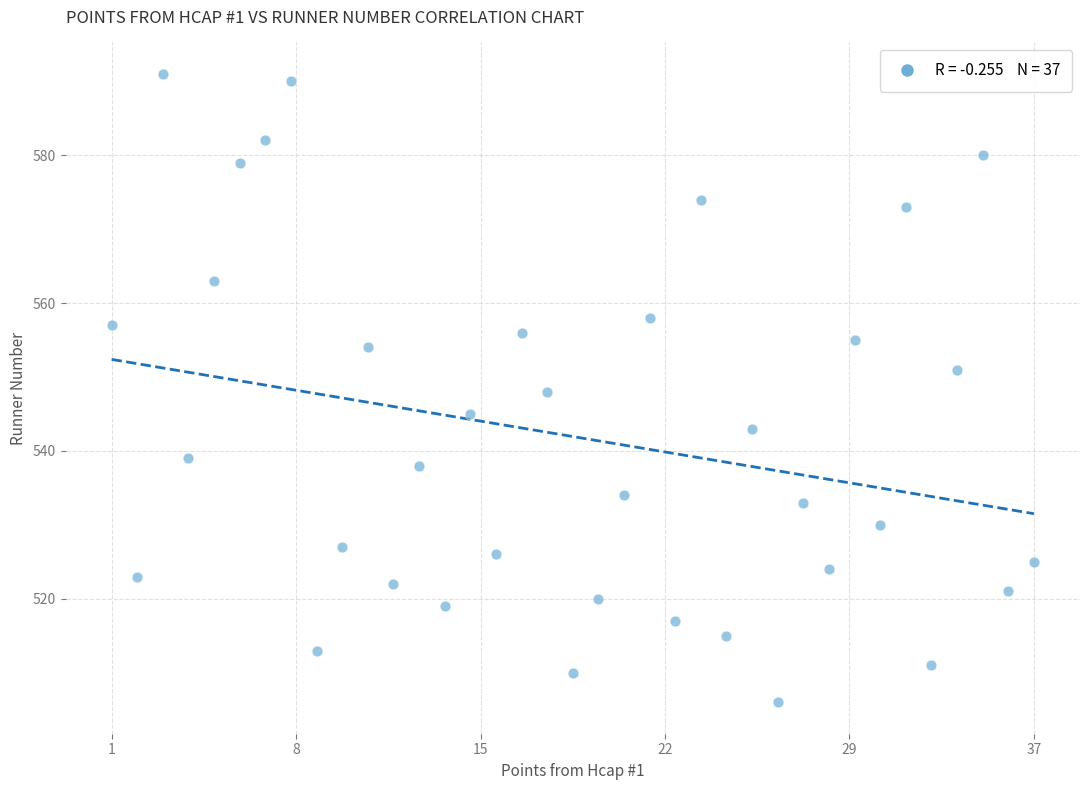

What is the range of Y values (max minus min)?

85